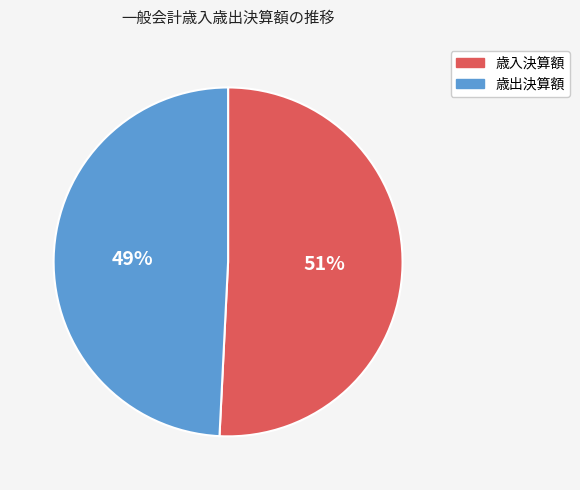

How many segments does this pie chart have?

2